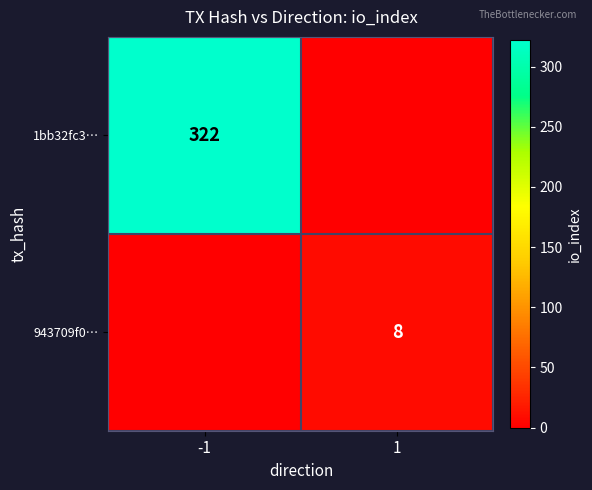

The 1bb32fc3… series shows 322 at -1. True or false?

True